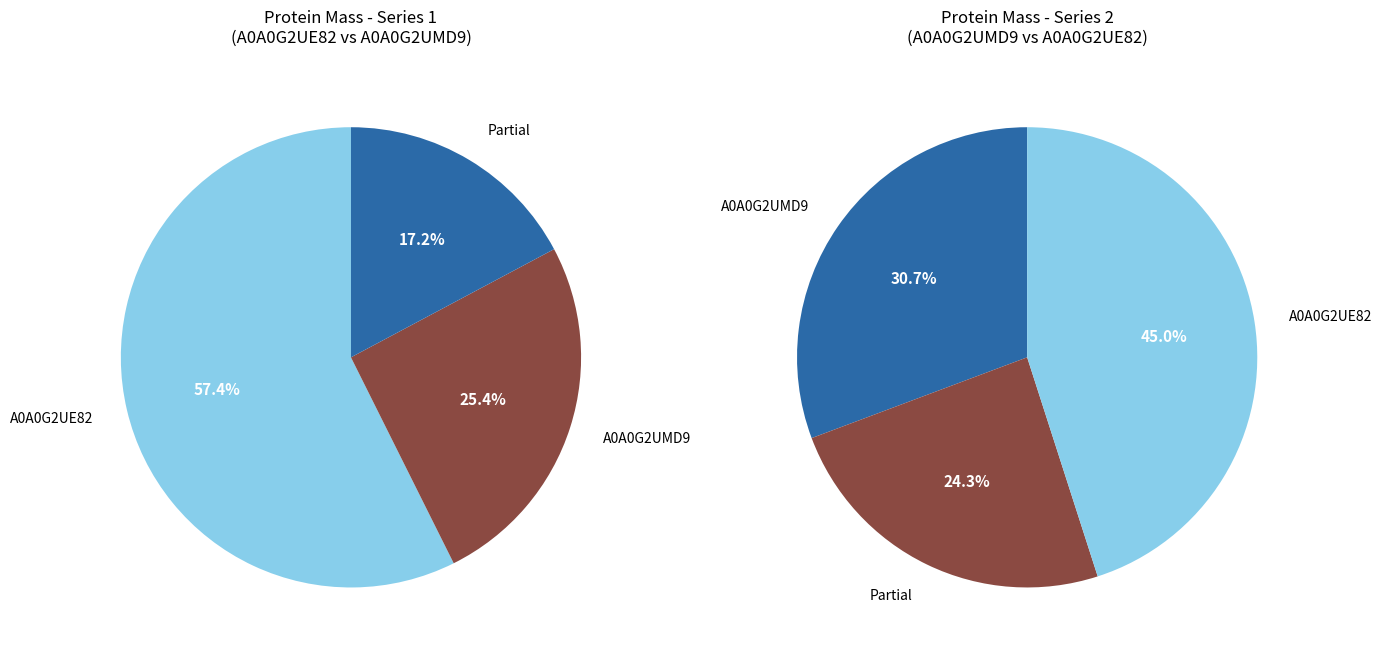

Do A0A0G2UMD9 and A0A0G2UE82 together represent more than half of the pie?

Yes